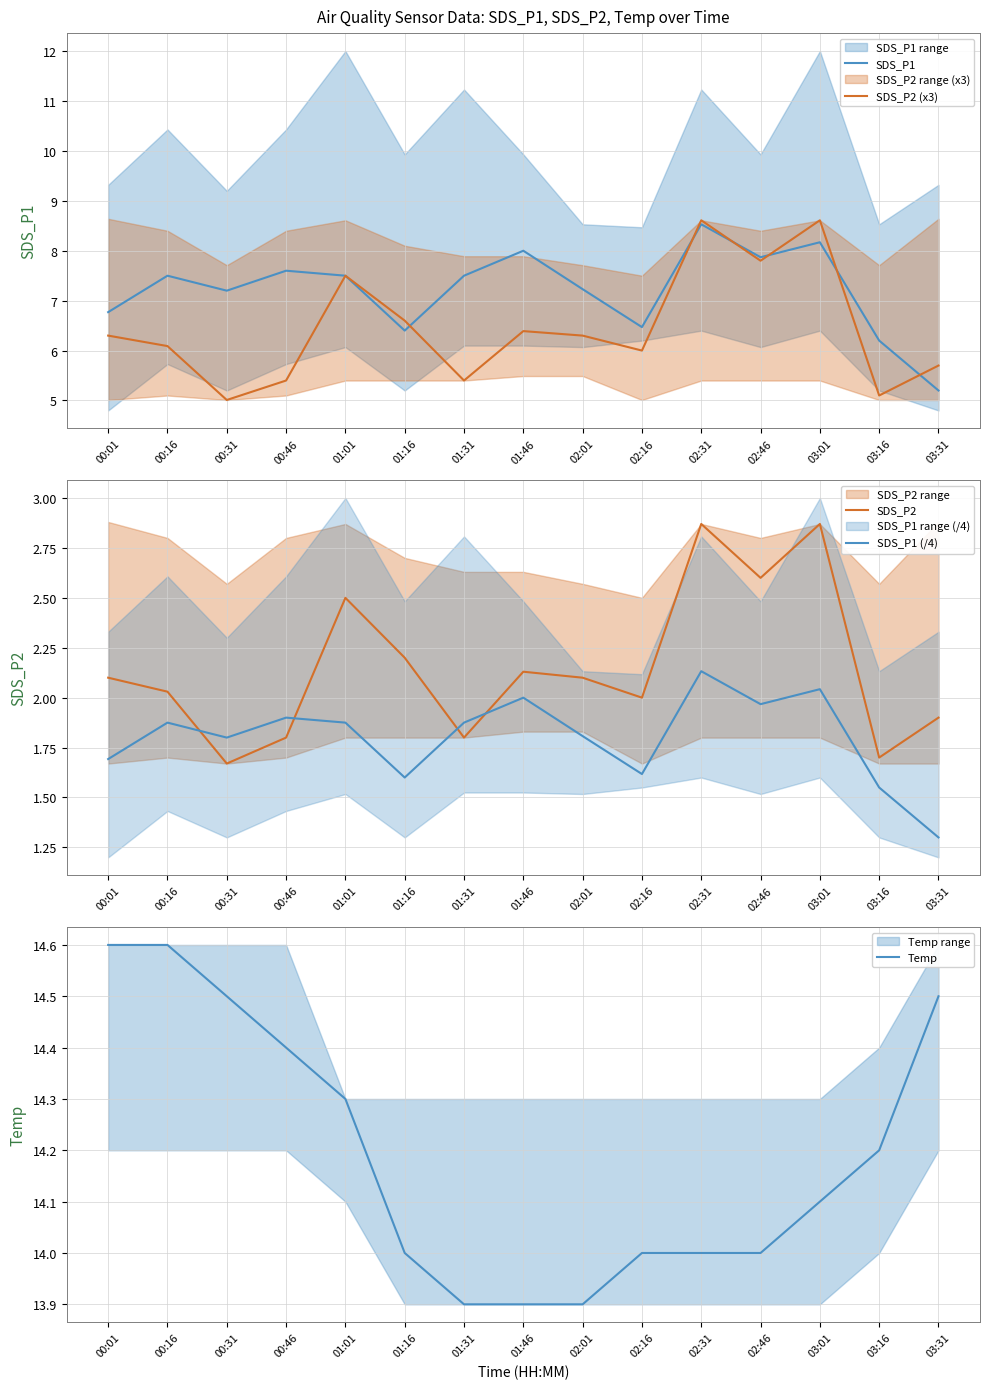

How many lines are shown in the chart?

5